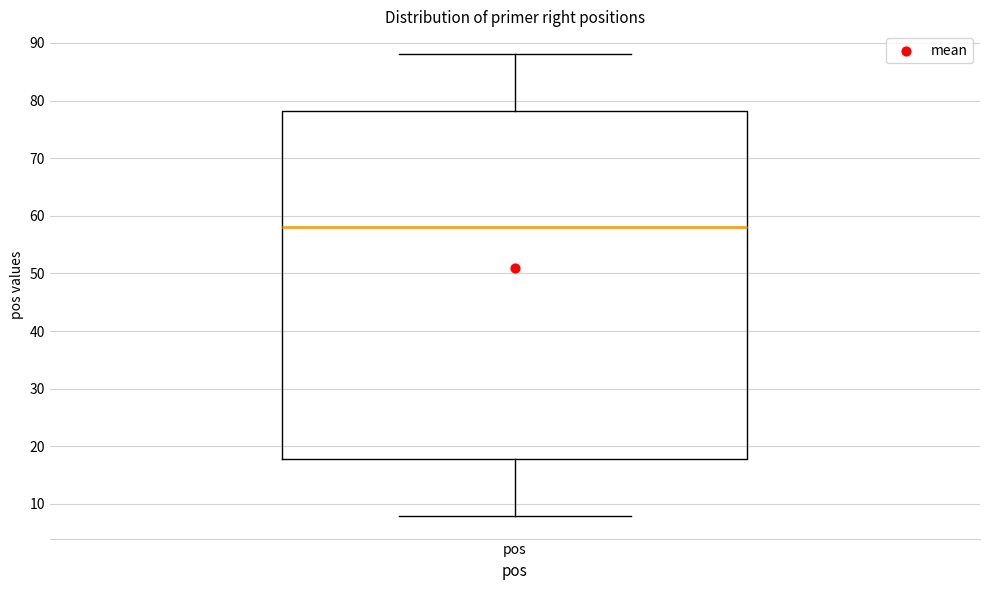

Read this box plot against the y-axis: the position of the median line, the range covered by the box, and the ends of both whiskers. The values are not printed on the chart, so give them approximately, as read against the axis.

median 58, box 18 to 78, whiskers 8 to 88